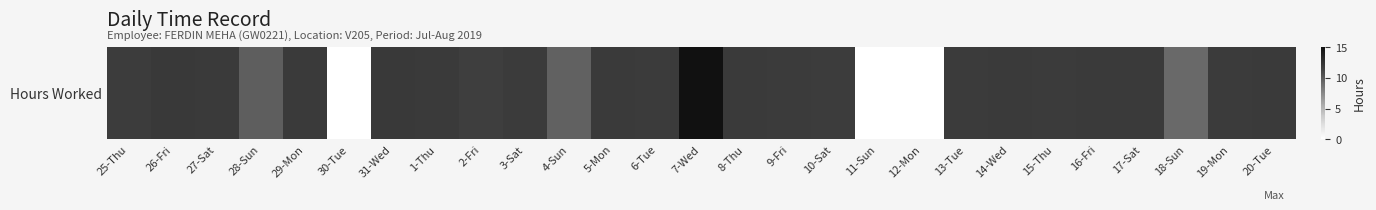

What value does the data have at 16-Fri?

11.9